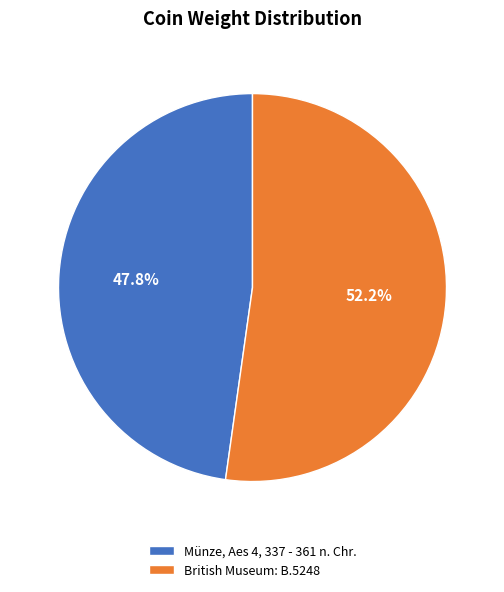

What is the ratio of the value at Münze, Aes 4, 337 - 361 n. Chr. to the value at British Museum: B.5248?

0.9